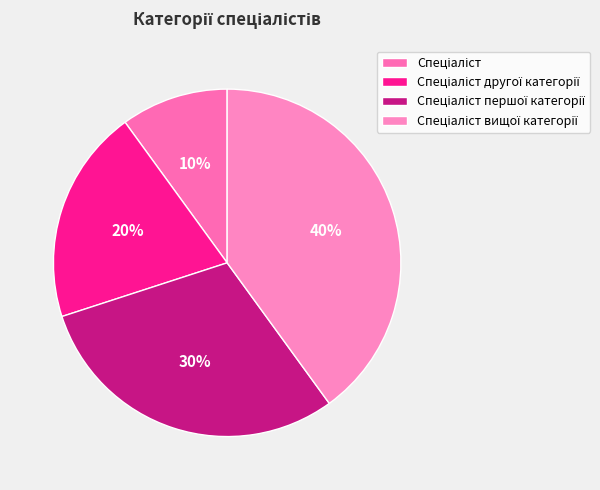

How many segments does this pie chart have?

4